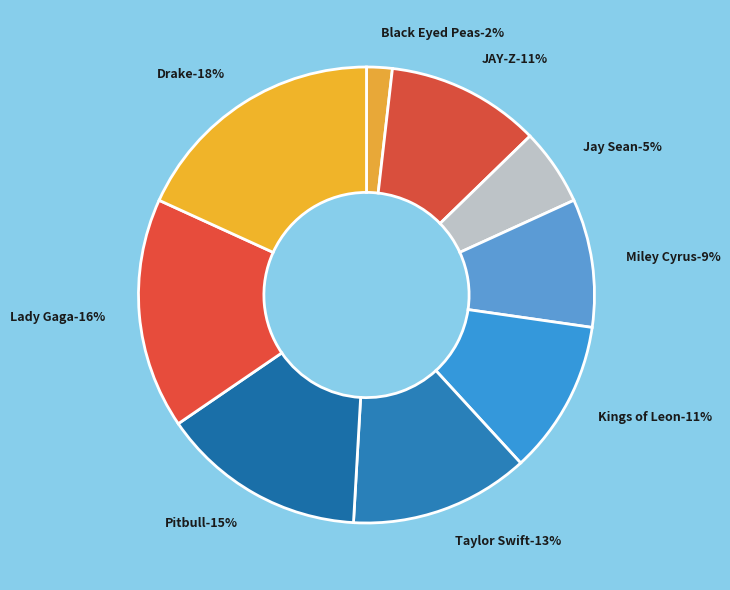

Is Black Eyed Peas the majority of the pie?

No